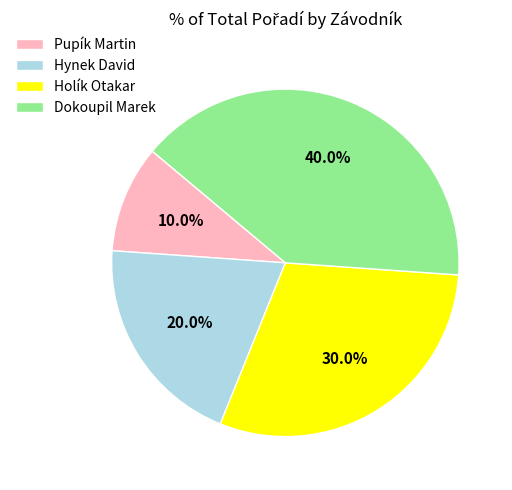

Which category has the biggest portion of the pie?

Dokoupil Marek